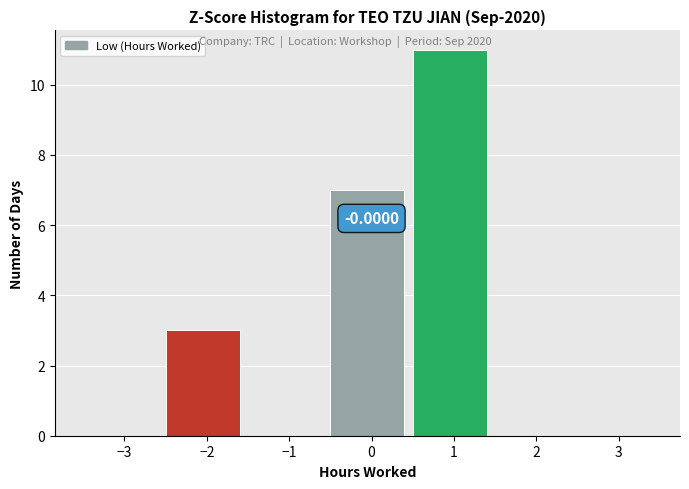

Which range on the x-axis has the tallest bar?

0.5 to 1.5